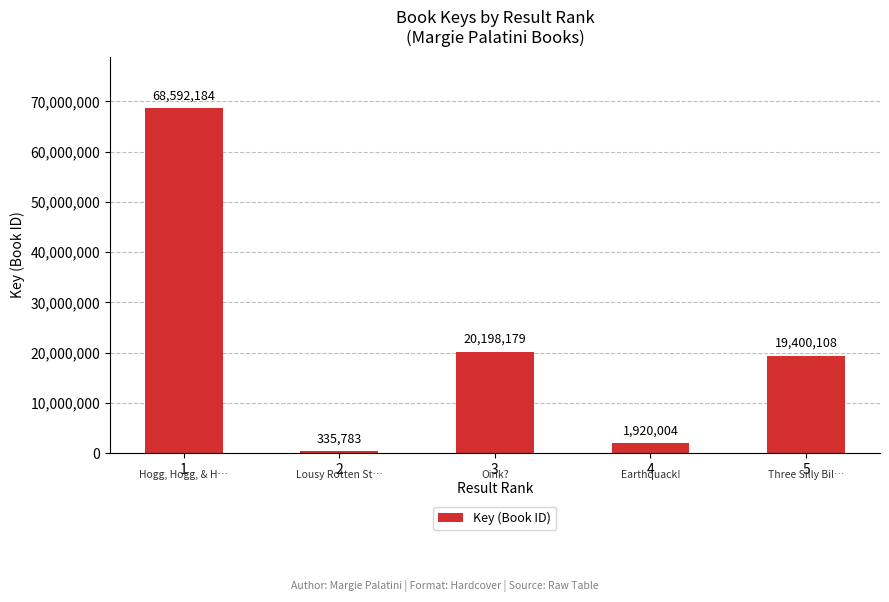

Which category has the lowest value across all series?

2